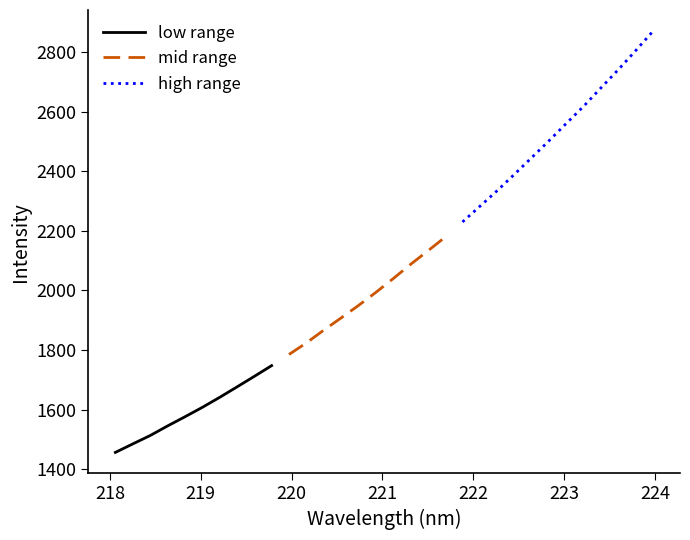

Reading right to left, list all the values displayed in this chart.

223.9802=2870.8	223.7895=2805.6	223.5987=2741.8	223.408=2680.7	223.2172=2618.9	223.0264=2561.4	222.8355=2503.0	222.6447=2446.3	222.4538=2390.0	222.263=2334.8	222.0721=2282.2	221.8812=2229.9	221.6902=2178.8	221.4993=2132.6	221.3083=2087.2	221.1174=2039.4	220.9264=1993.1	220.7354=1949.3	220.5444=1907.5	220.3533=1866.5	220.1623=1823.7	219.9712=1785.0	219.7801=1747.6	219.589=1711.4	219.3979=1675.9	219.2067=1640.8	219.0156=1607.2	218.8244=1575.6	218.6332=1544.9	218.442=1512.7	218.2508=1484.6	218.0596=1456.2